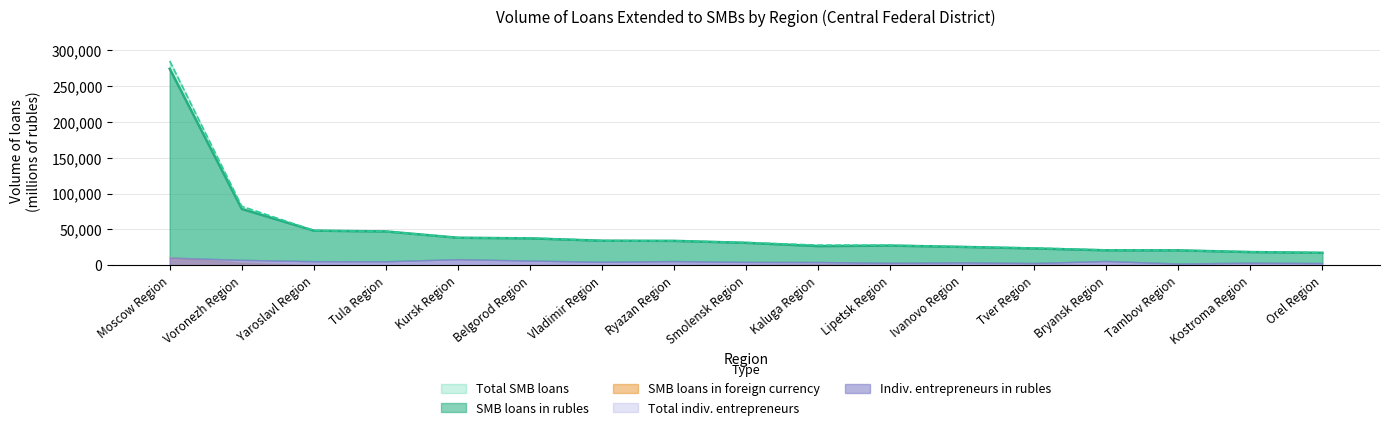

True or false: SMB loans in foreign currency has more than 1 interior local peaks.

True